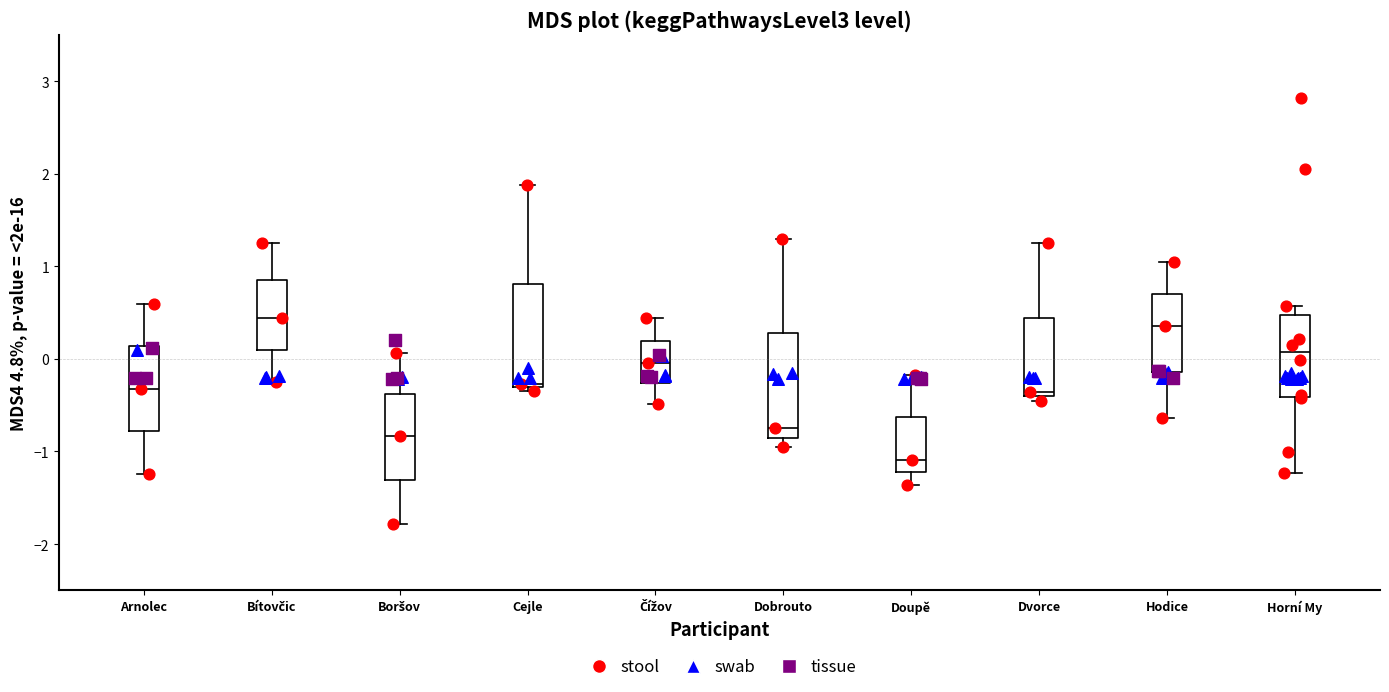

Which box has the lowest median line?

Doupě